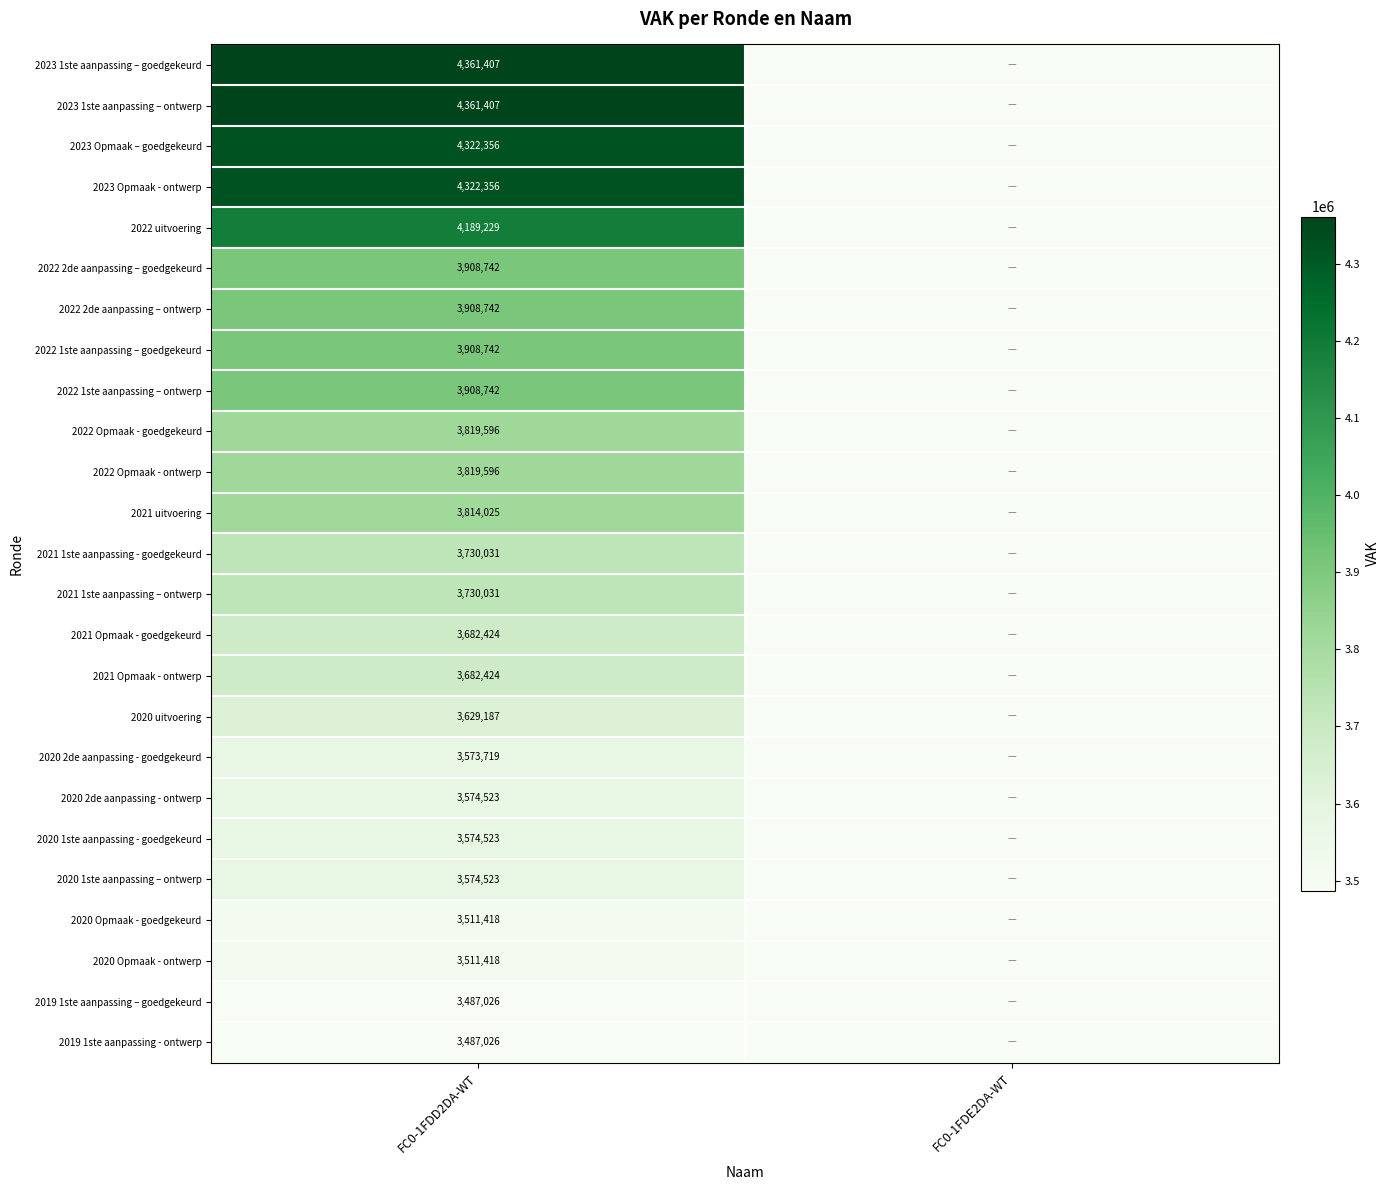

What is the total value across all series at FC0-1FDD2DA-WT?

95393213